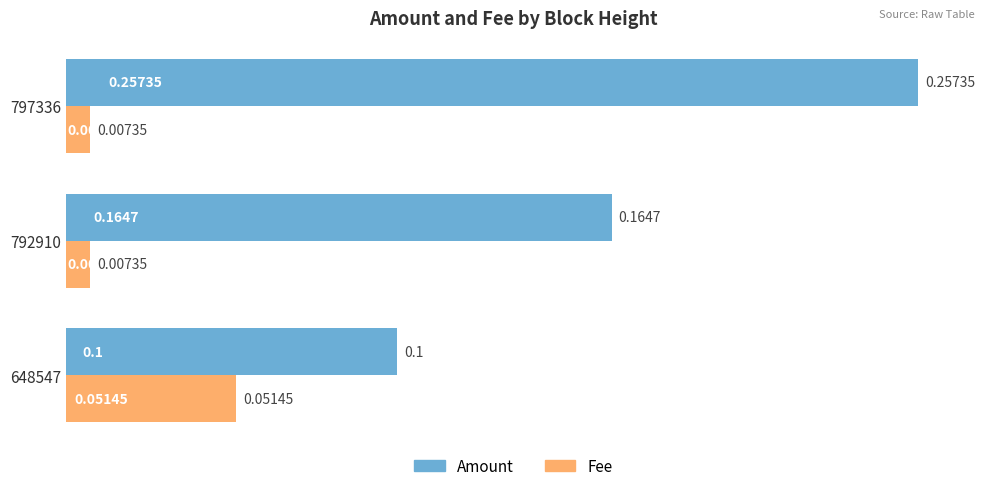

List the series in order of their peak value, lowest first.

Fee, Amount